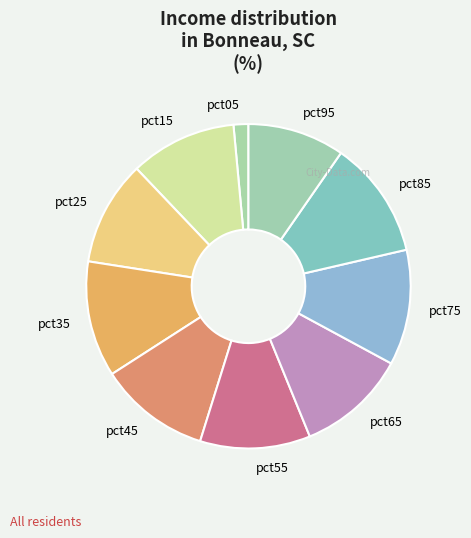

Which category has the smallest portion of the pie?

pct05